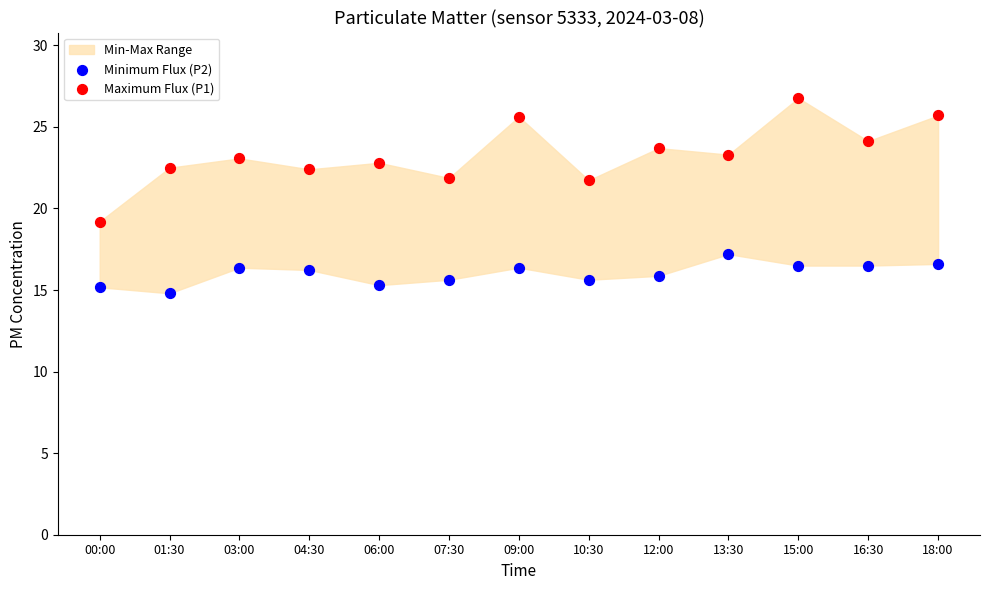

Which series contains the lowest Y value?

Minimum Flux (P2)